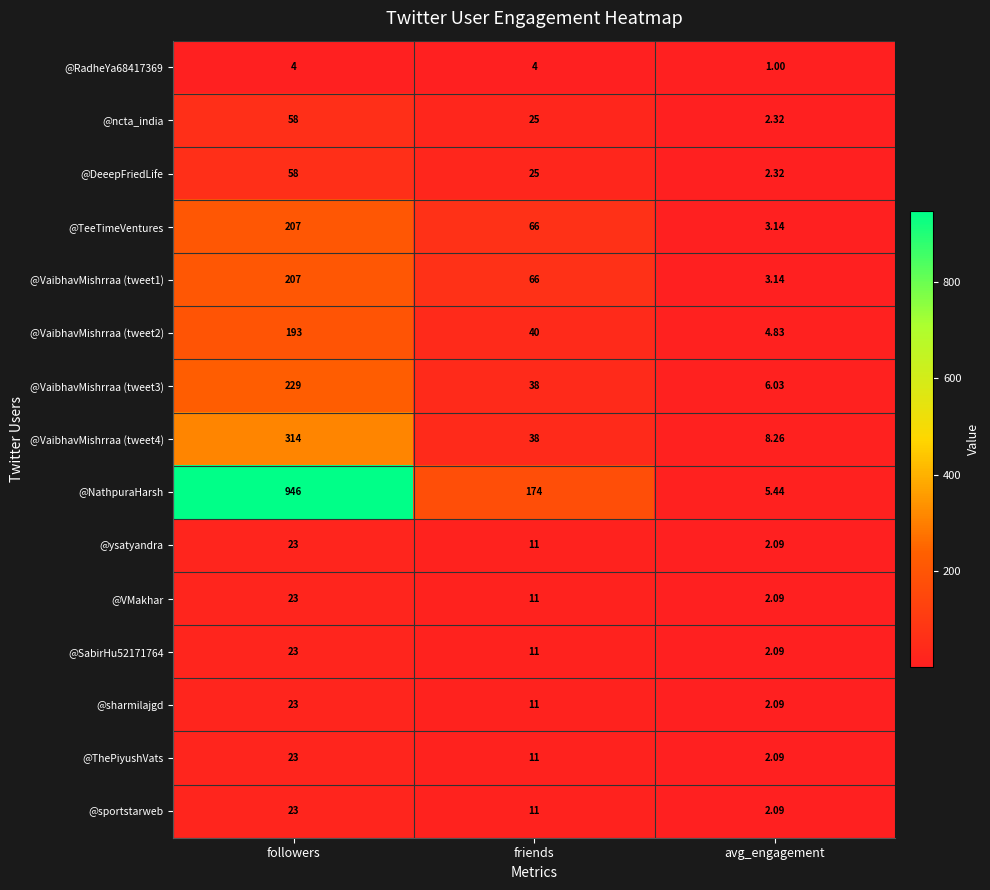

Between friends and avg_engagement, which series saw the biggest shift?

@NathpuraHarsh